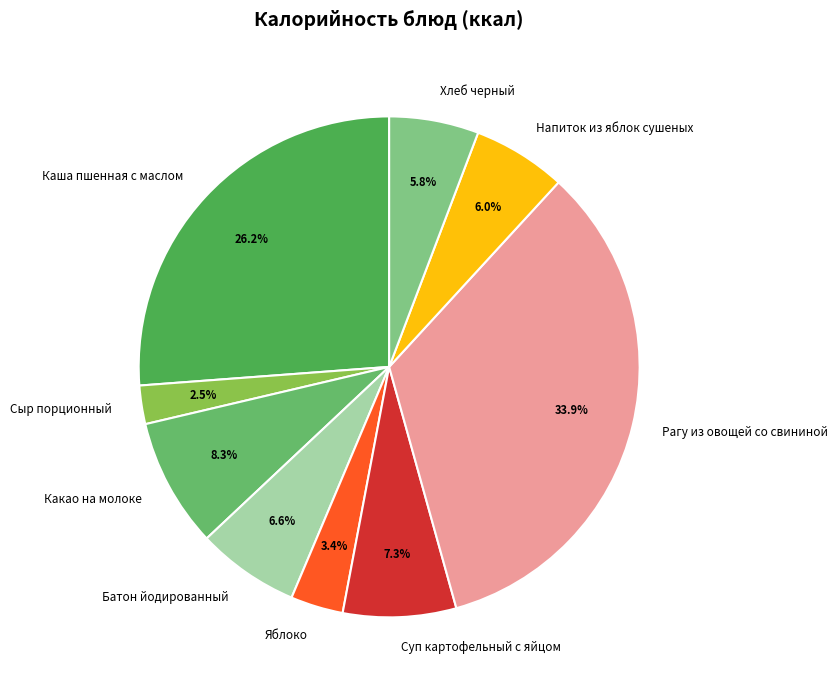

Which category has the biggest portion of the pie?

Рагу из овощей со свининой